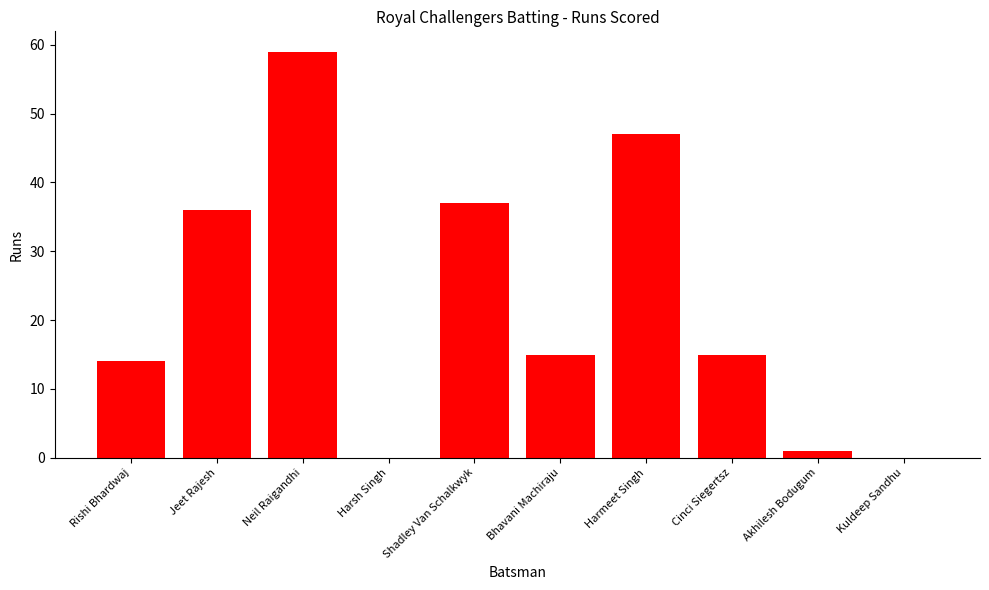

What is the ratio of the value at Rishi Bhardwaj to the value at Akhilesh Bodugum?

14.0